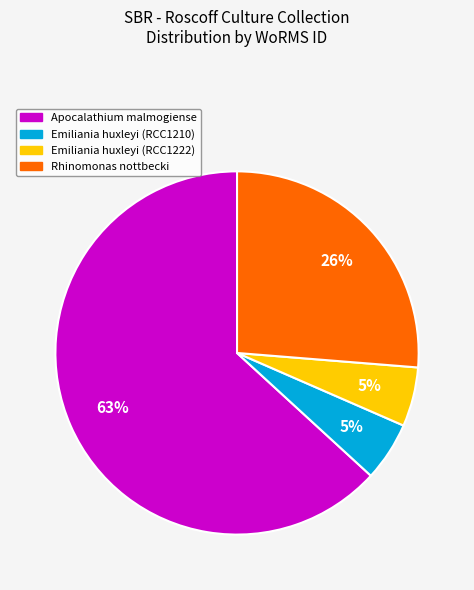

Does any single category account for the majority?

Yes